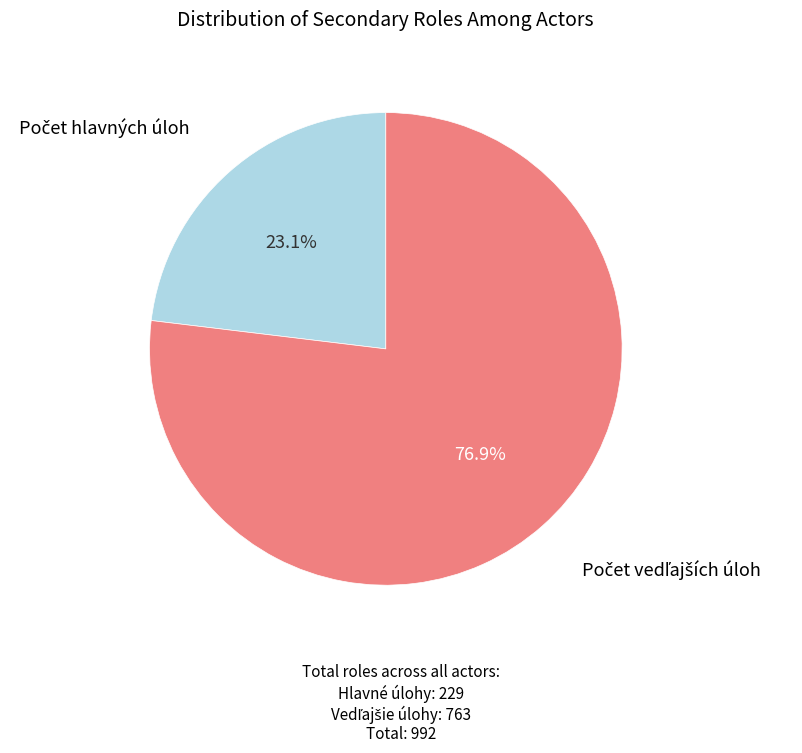

Is there a majority slice in this chart?

Yes